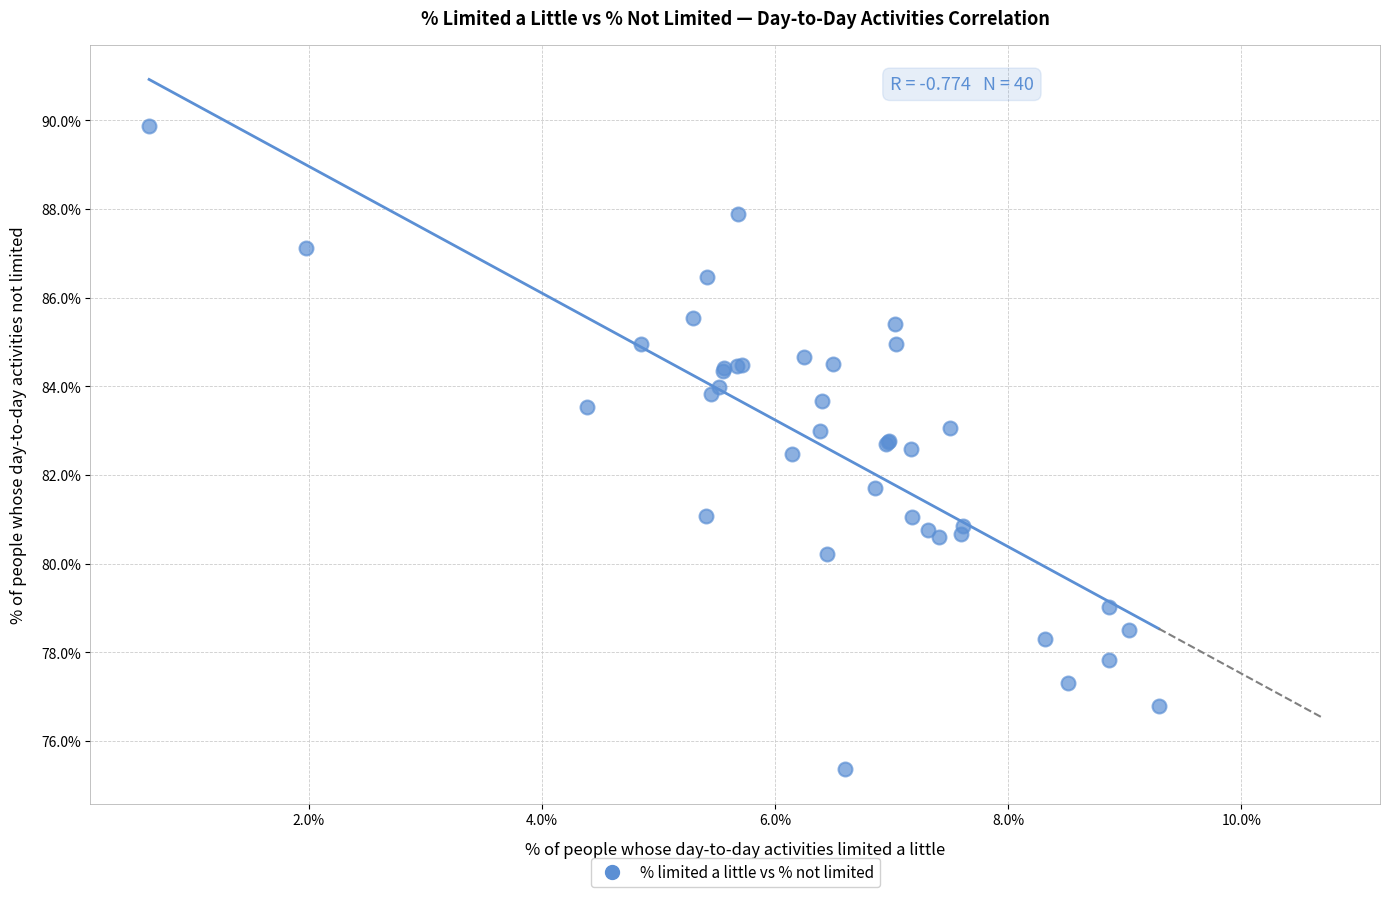

What Y value in the scatter plot is closest to 82?

81.7